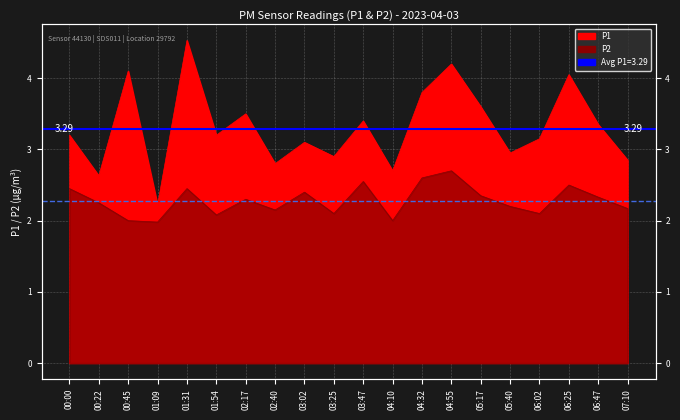

What is the value of the P2 point at the 20th from the left?

2.2